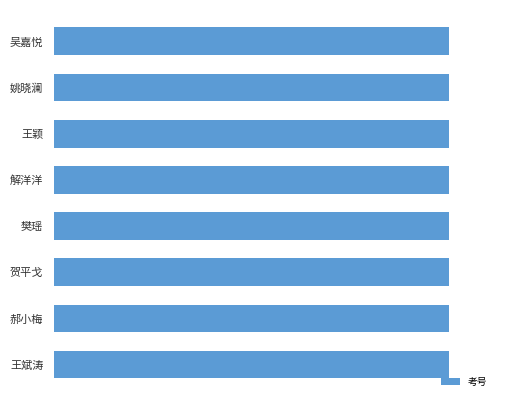

Does the chart contain any negative values?

No